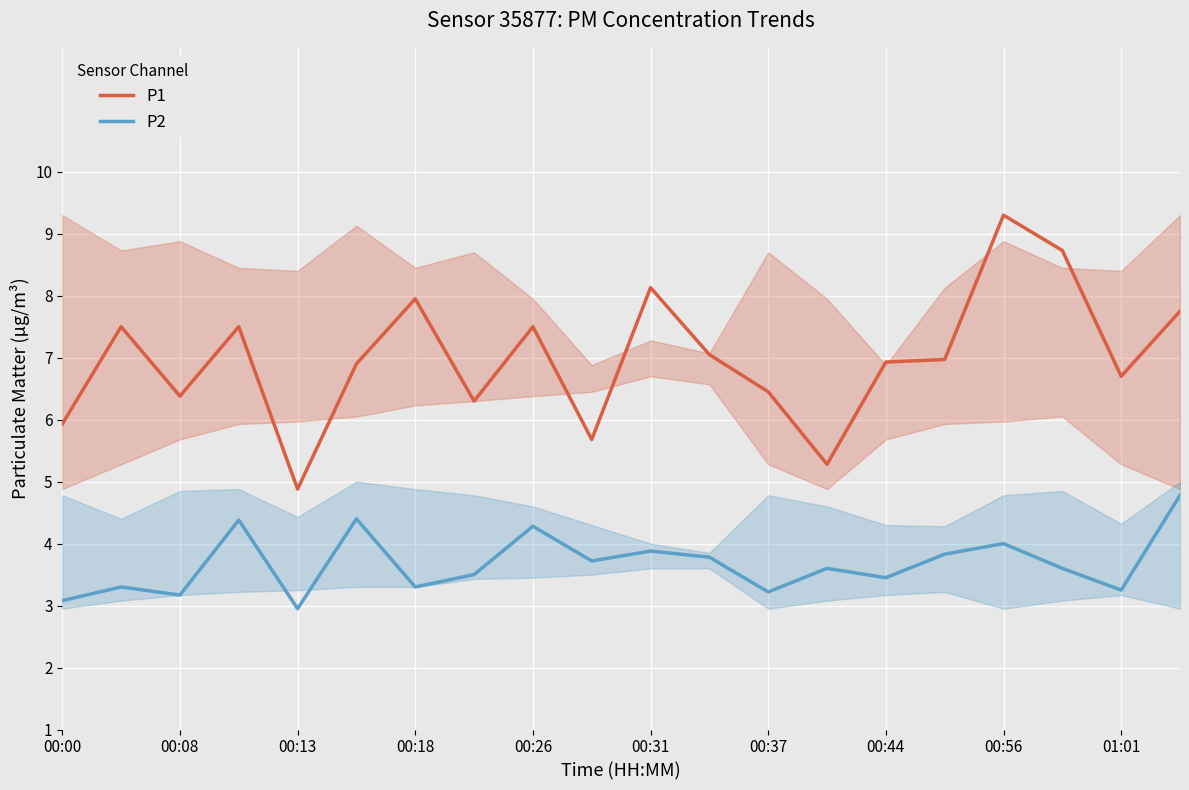

What is the difference between the second highest and minimum values in the P1 series?

3.9